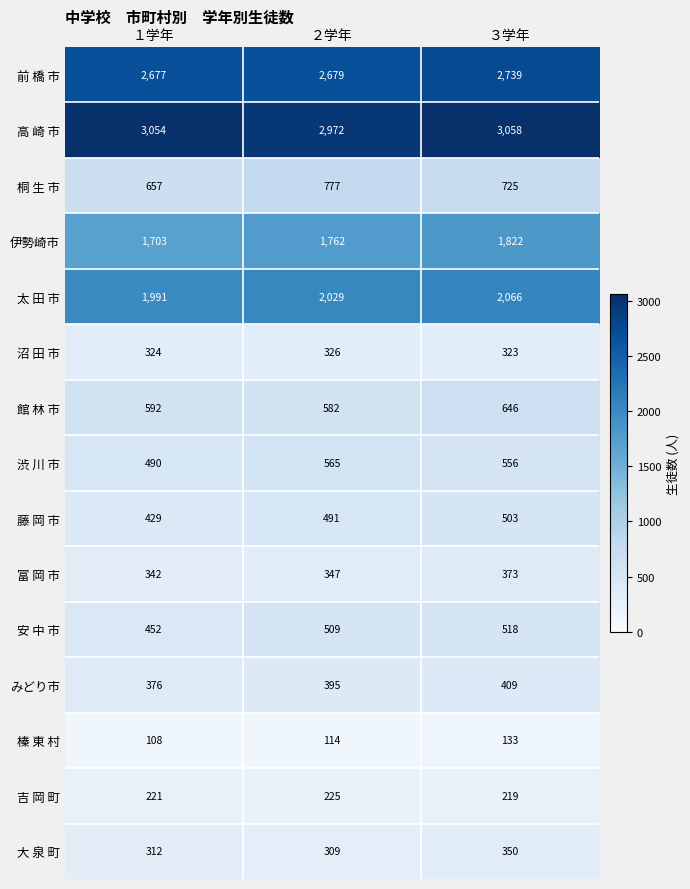

Which category has the lowest value across all series?

１学年